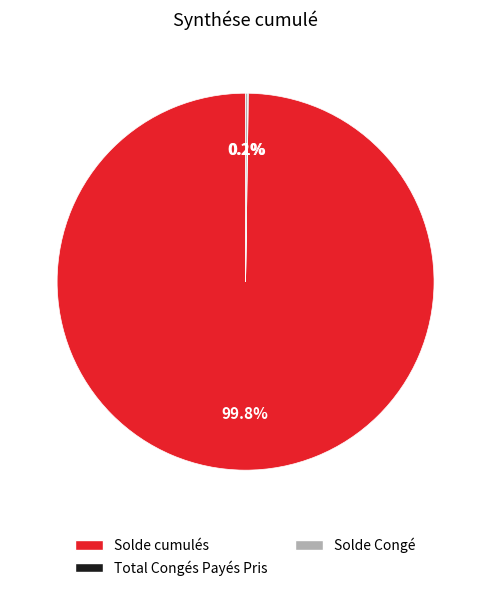

Which category has the biggest portion of the pie?

Solde cumulés